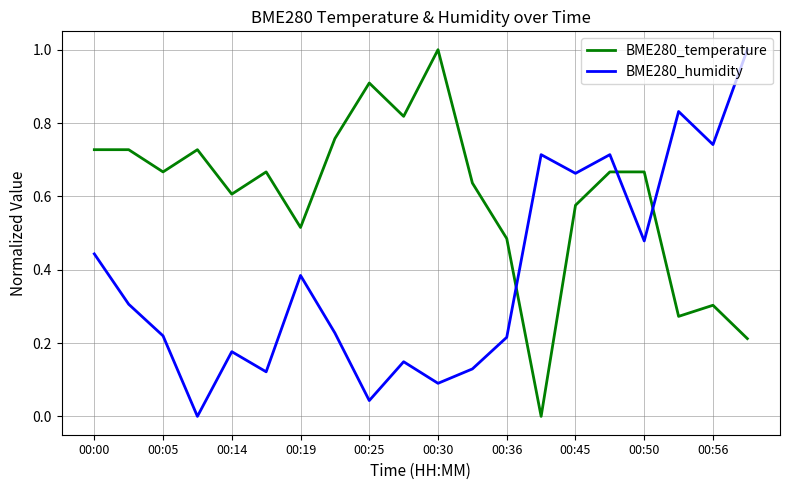

What is the sum of all BME280_temperature values?

11.9